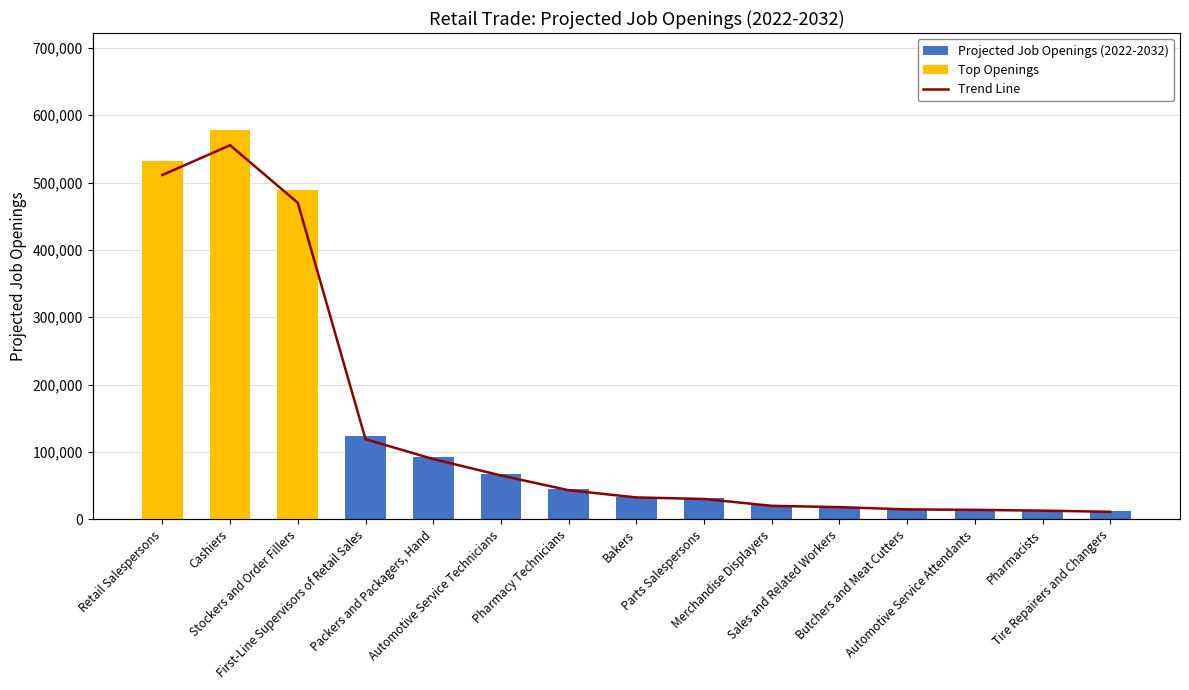

What is the label of the 4th bar from the left?

First-Line Supervisors of Retail Sales